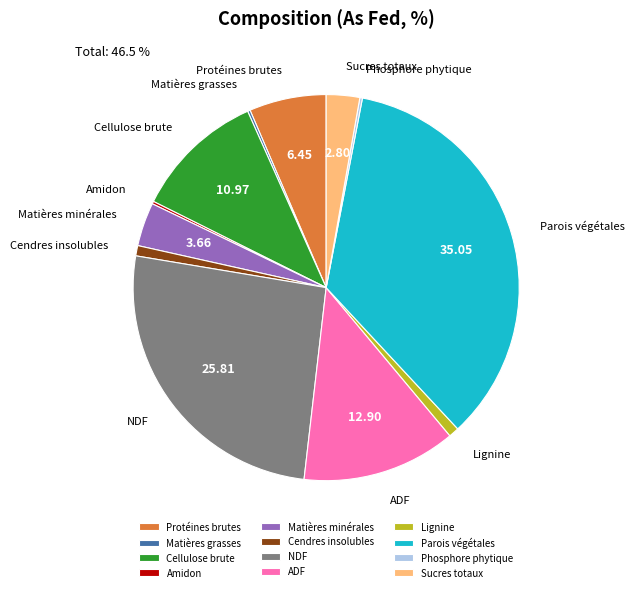

Do Cendres insolubles and Protéines brutes together represent more than half of the pie?

No